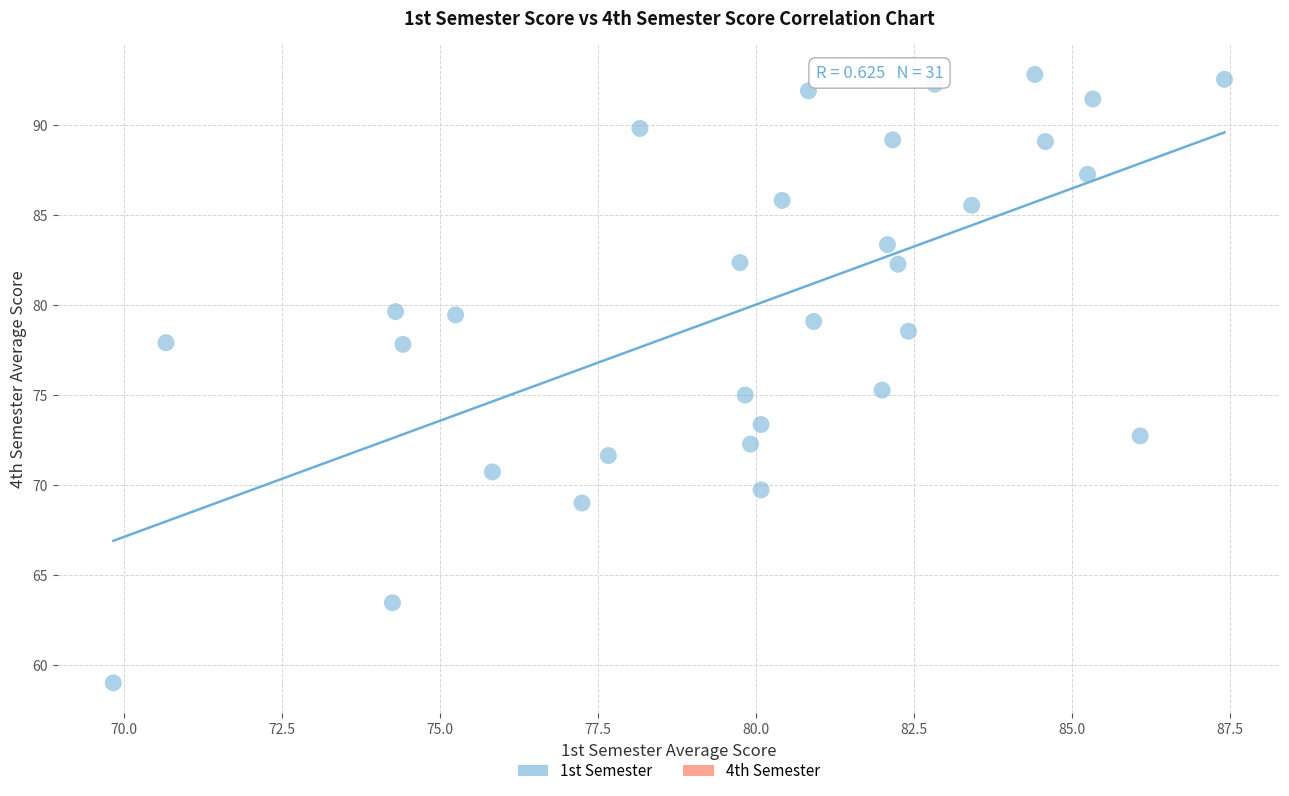

What is the range of X values (max minus min)?

17.6